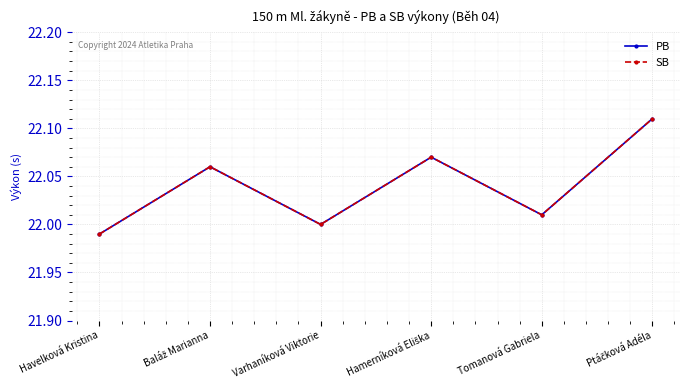

Is this an area chart (filled region under the line)?

No